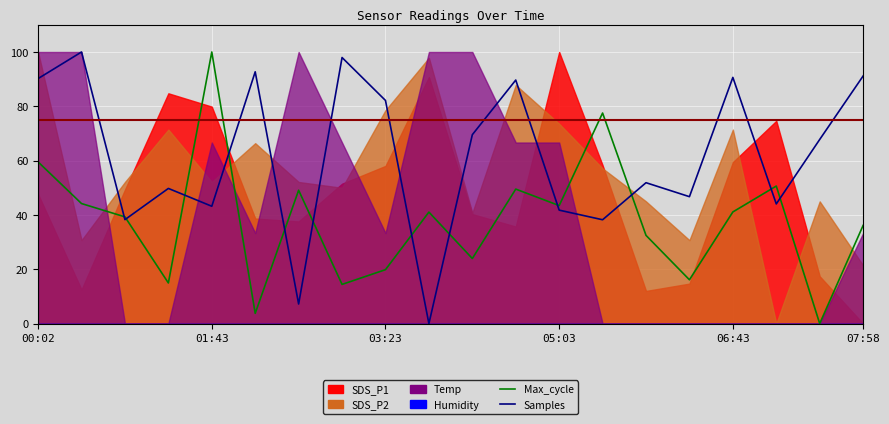

In Samples, how many points are lower than both neighbors (excluding endpoints)?

7